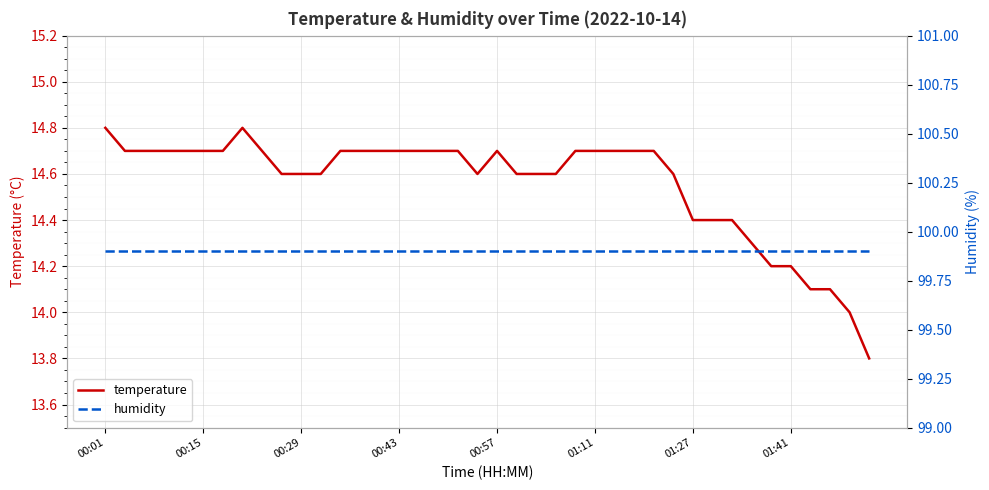

At 36, list the series in order from largest to smallest.

humidity, temperature